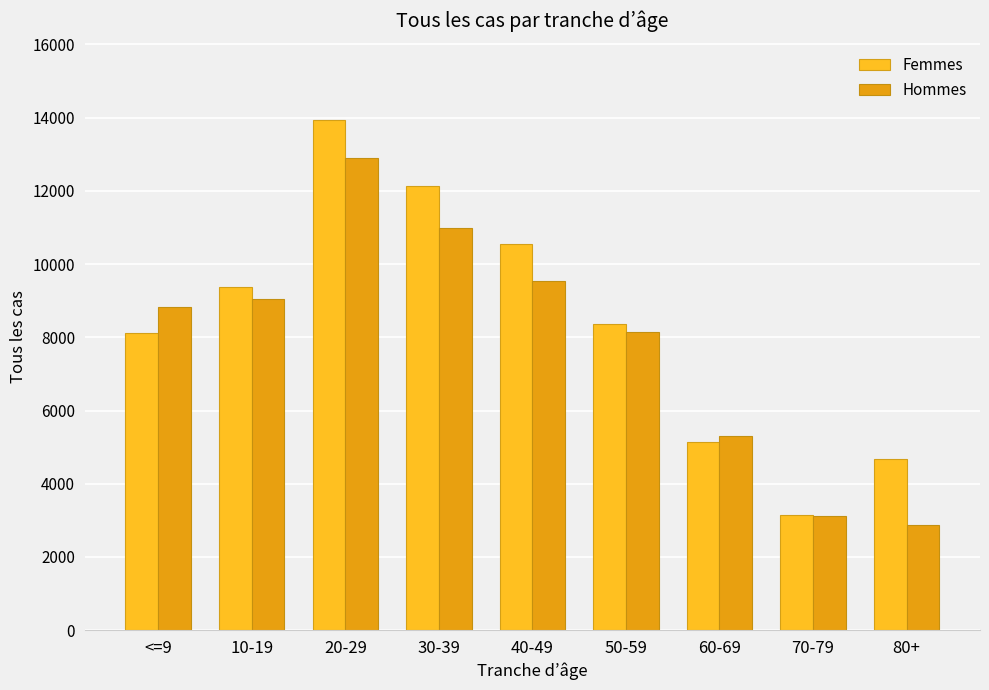

The value of Femmes at 50-59 is 8376. True or false?

True